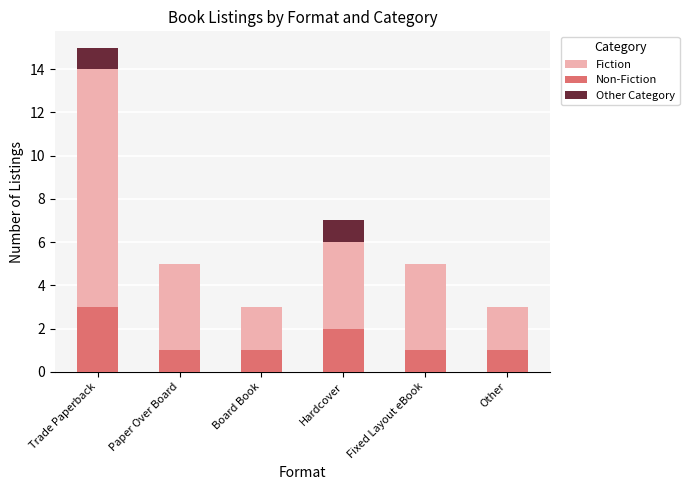

What is the sum of the Other Category values at Hardcover and Trade Paperback?

2